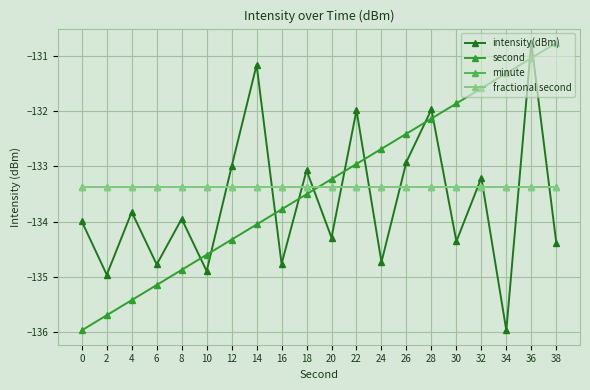

True or false: intensity(dBm) and second cross at least once.

True